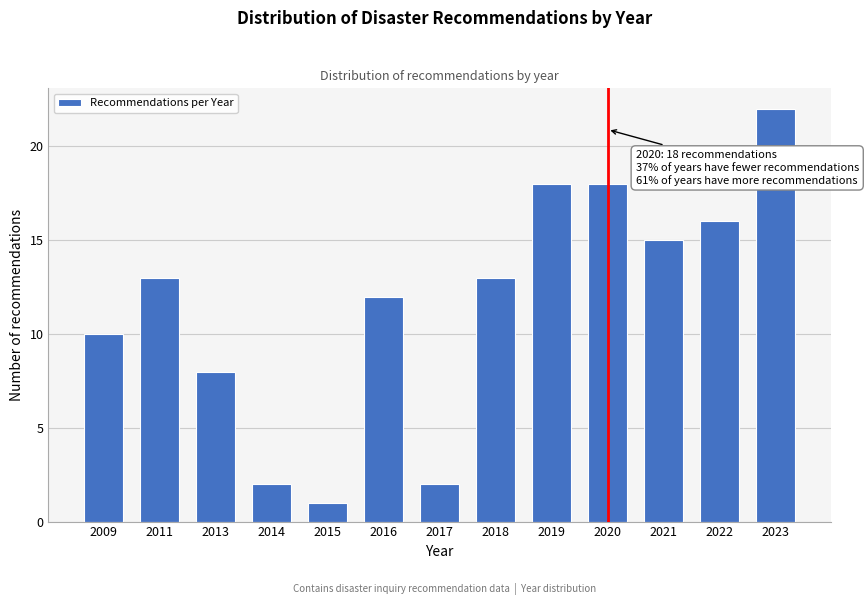

Reading left to right, what are all the values shown in this chart?

2009=10	2011=13	2013=8	2014=2	2015=1	2016=12	2017=2	2018=13	2019=18	2020=18	2021=15	2022=16	2023=22